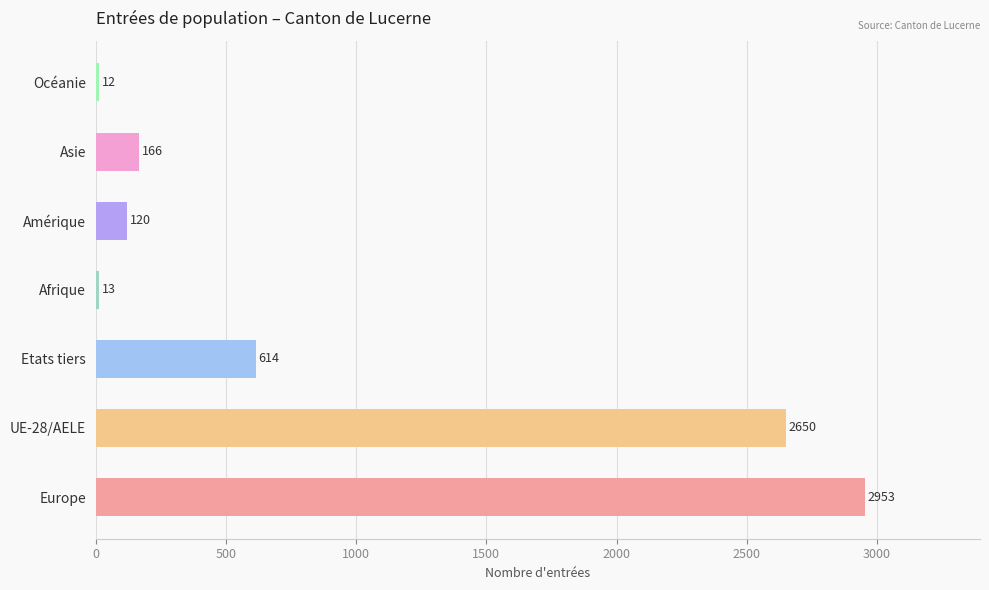

Rank the categories by value from lowest to highest.

Océanie, Afrique, Amérique, Asie, Etats tiers, UE-28/AELE, Europe